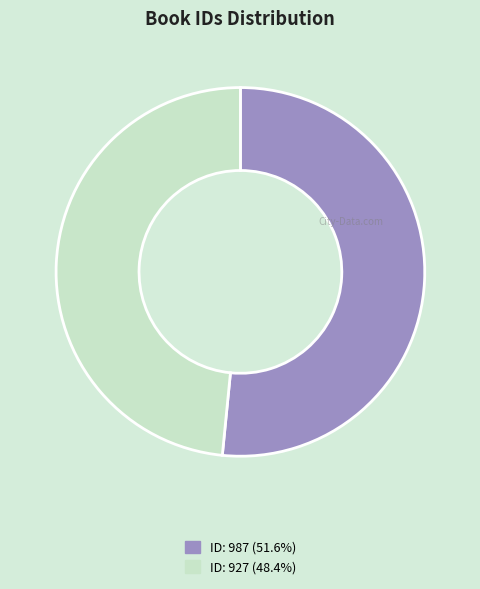

Is there any slice that represents more than half of the pie?

Yes